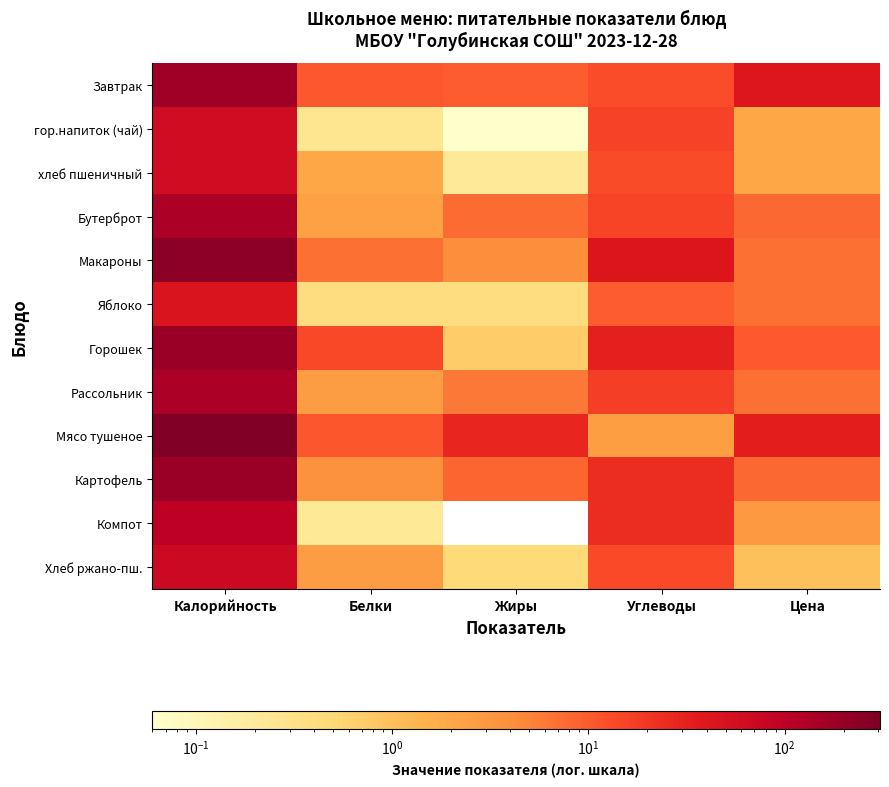

What is the greatest value displayed?

306.1